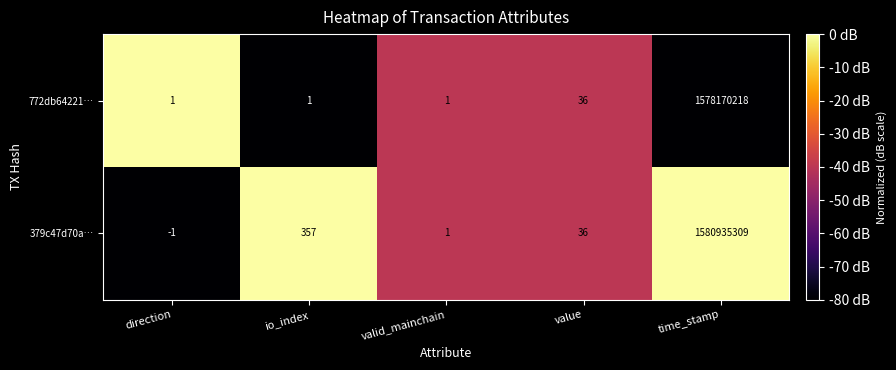

What is the difference between the maximum and minimum values in the 379c47d70a… series?

1580935310